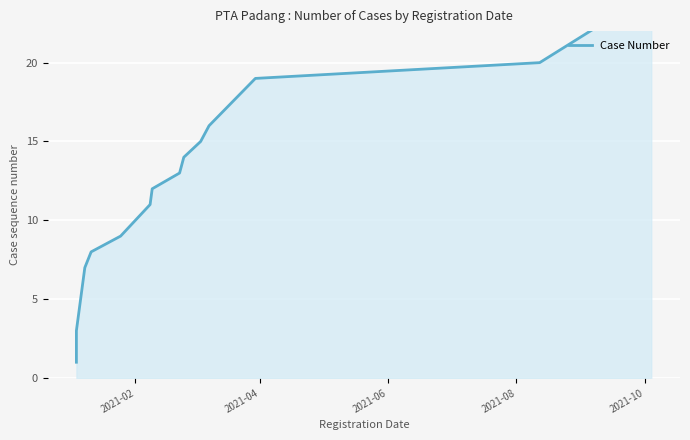

What is the difference between the second highest and second lowest values?

21